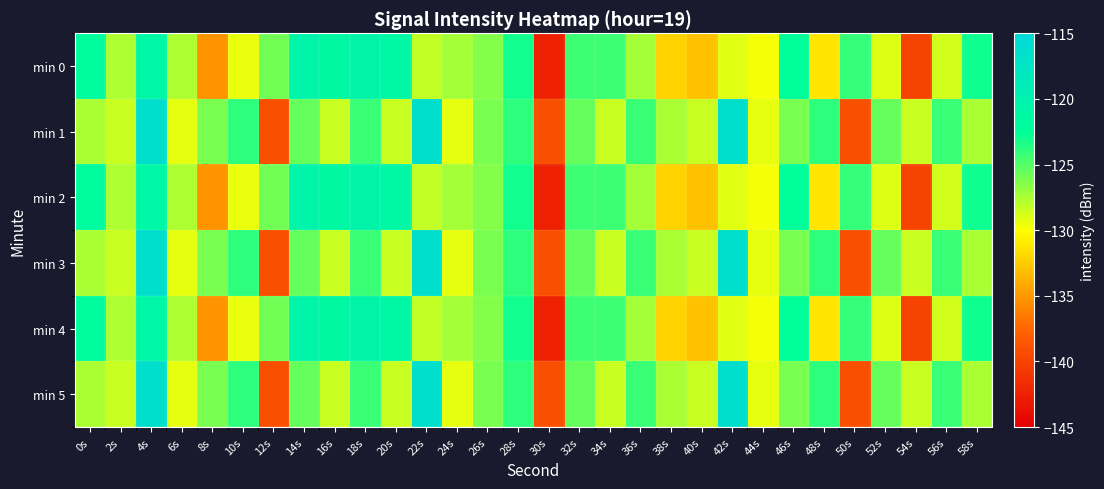

What is the total value across all series at 42s?

-737.0